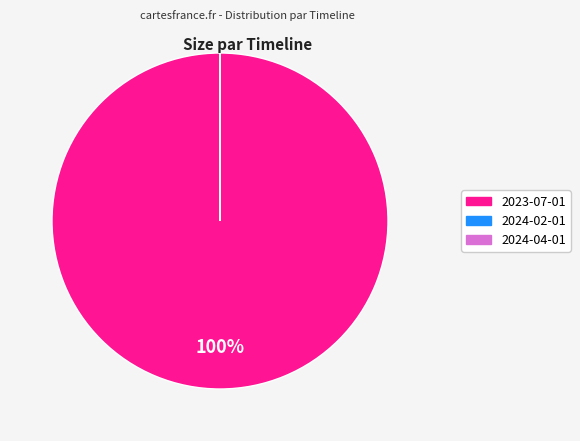

True or false: 2023-07-01 accounts for 89% of the total.

False